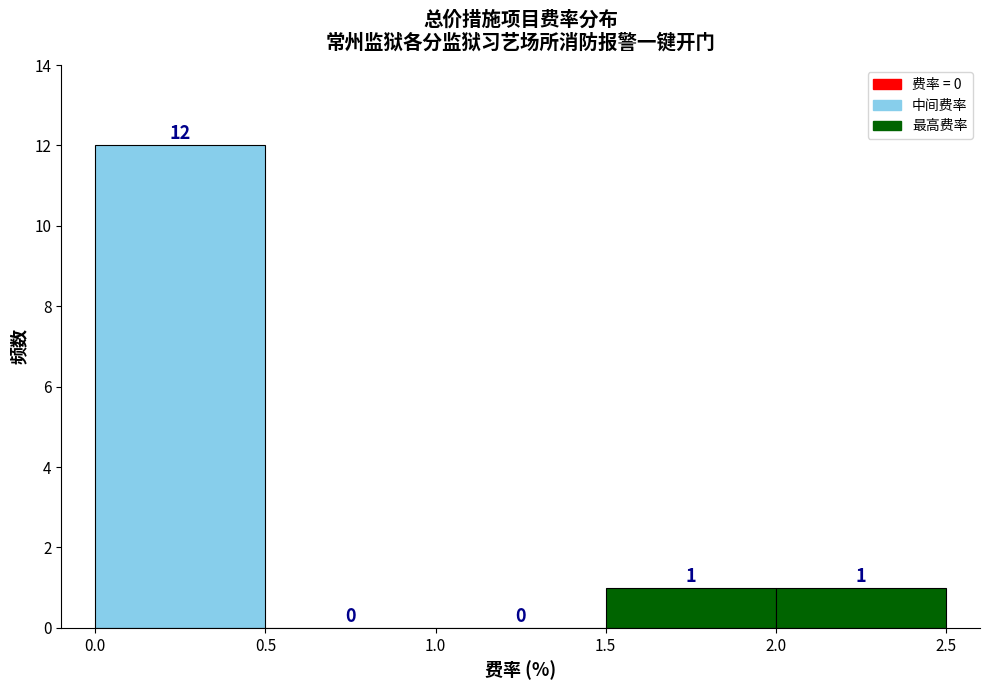

Reading left to right, transcribe this chart: for each bar, give the range it covers on the x-axis and its height.

0.0 to 0.5: 12
0.5 to 1.0: 0
1.0 to 1.5: 0
1.5 to 2.0: 1
2.0 to 2.5: 1